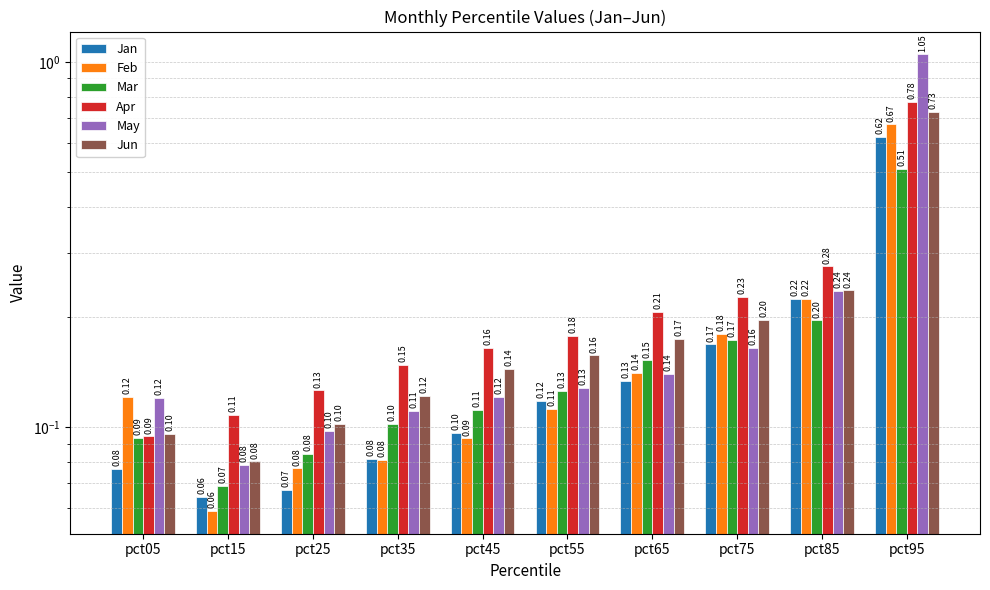

What is the value of the Mar bar at the 4th from the left?

0.1